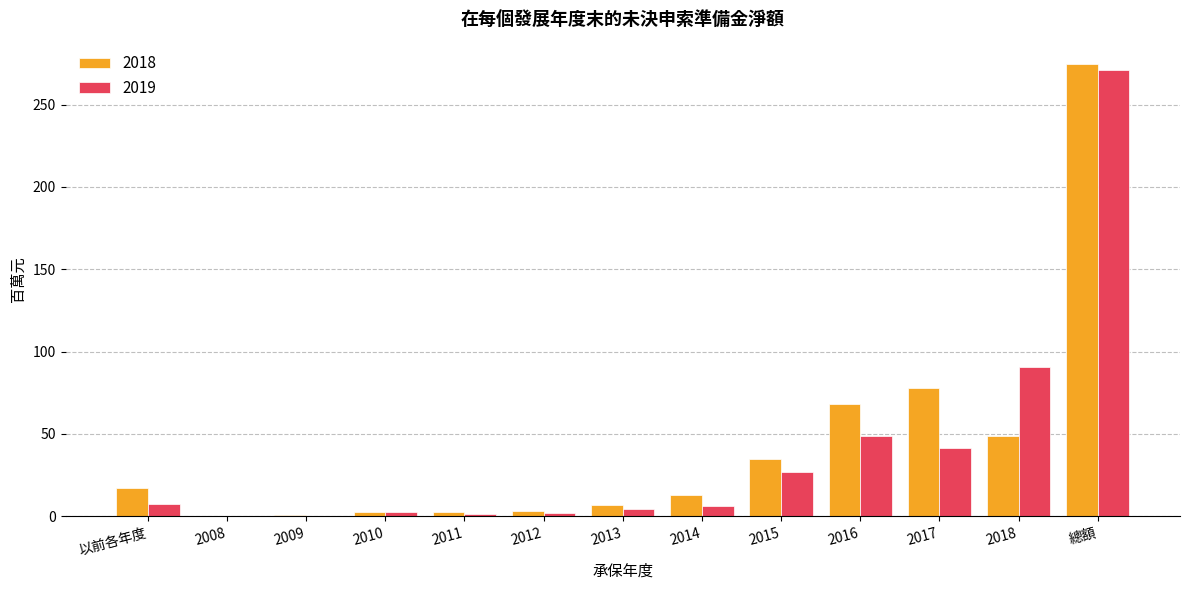

Is it true that 2019 equals 7.7 at 以前各年度?

True